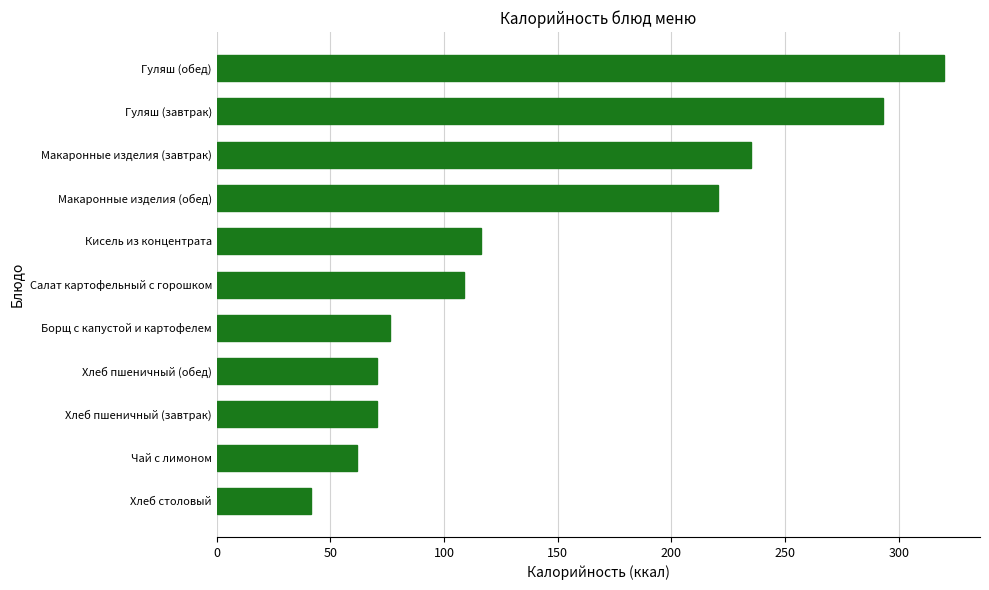

Read the value at Борщ с капустой и картофелем.

76.0